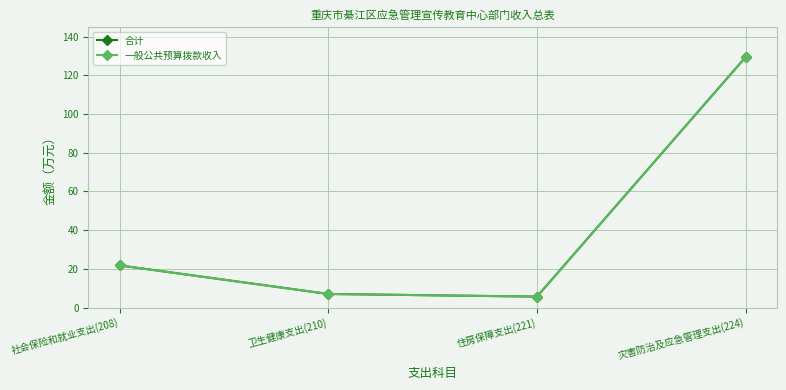

Is this an area chart (filled region under the line)?

No